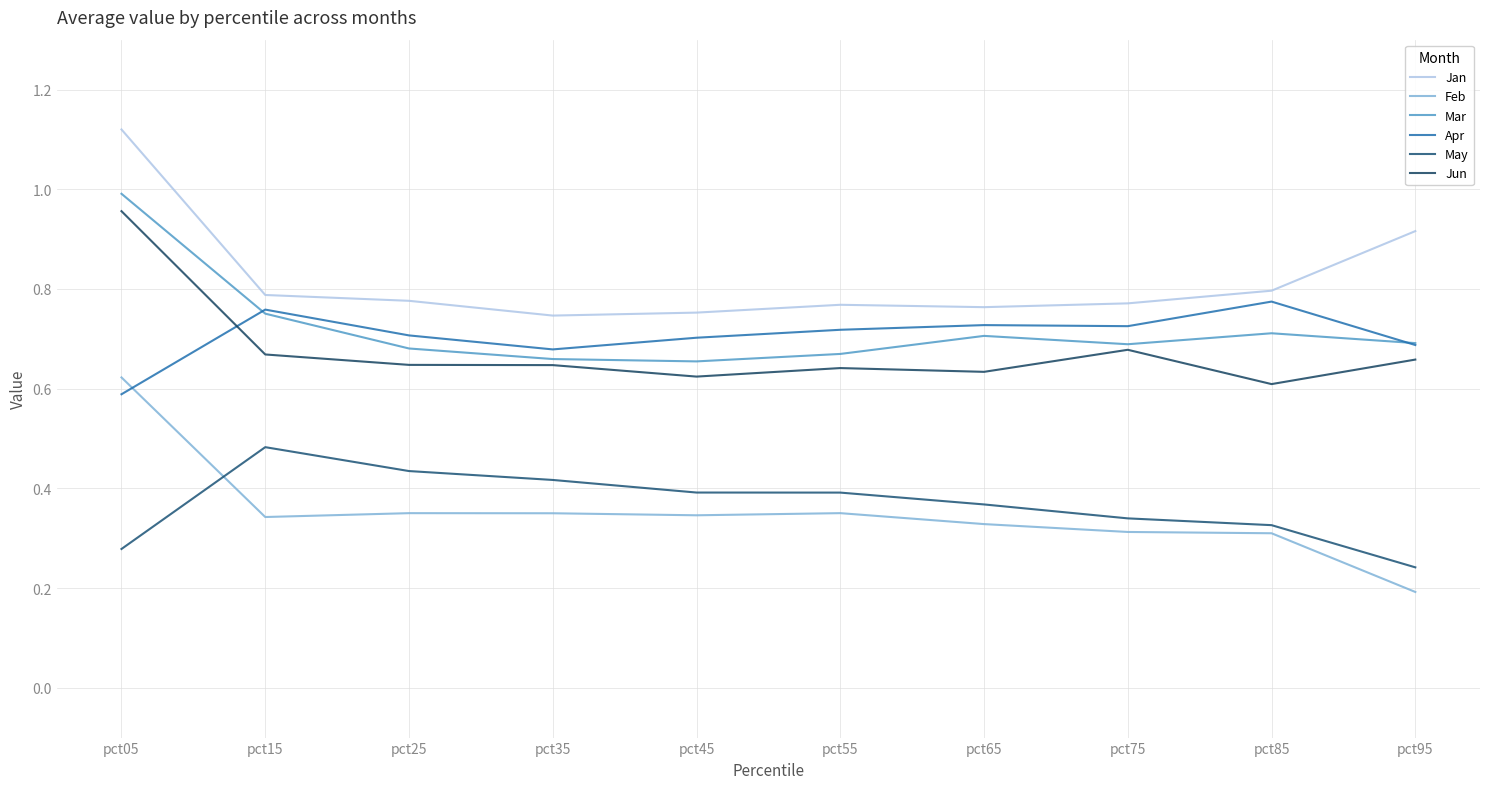

What is the value of the Jan point at the 6th from the left?

0.8